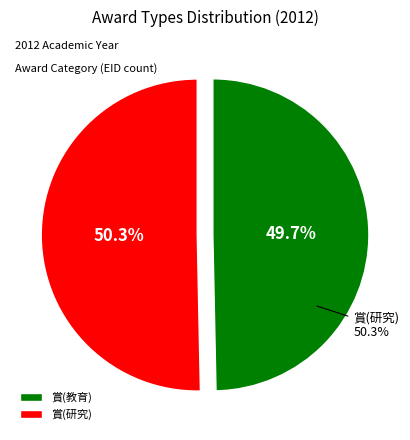

To the nearest percent, what is the difference between the largest and smallest slice percentages?

1%